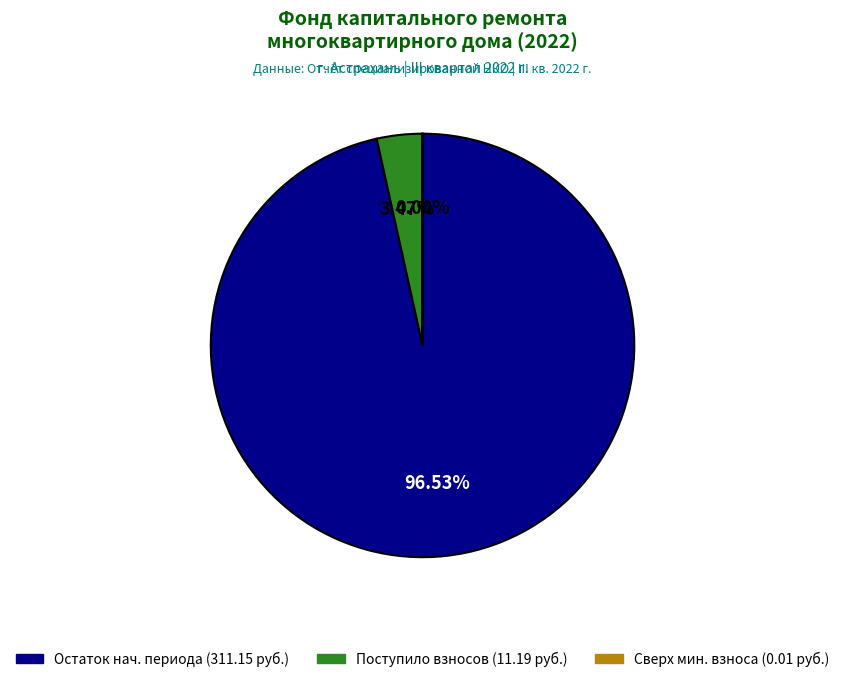

Approximately how many times larger is the value at Остаток нач. периода (311.15 руб.) compared to Поступило взносов (11.19 руб.)?

27.8